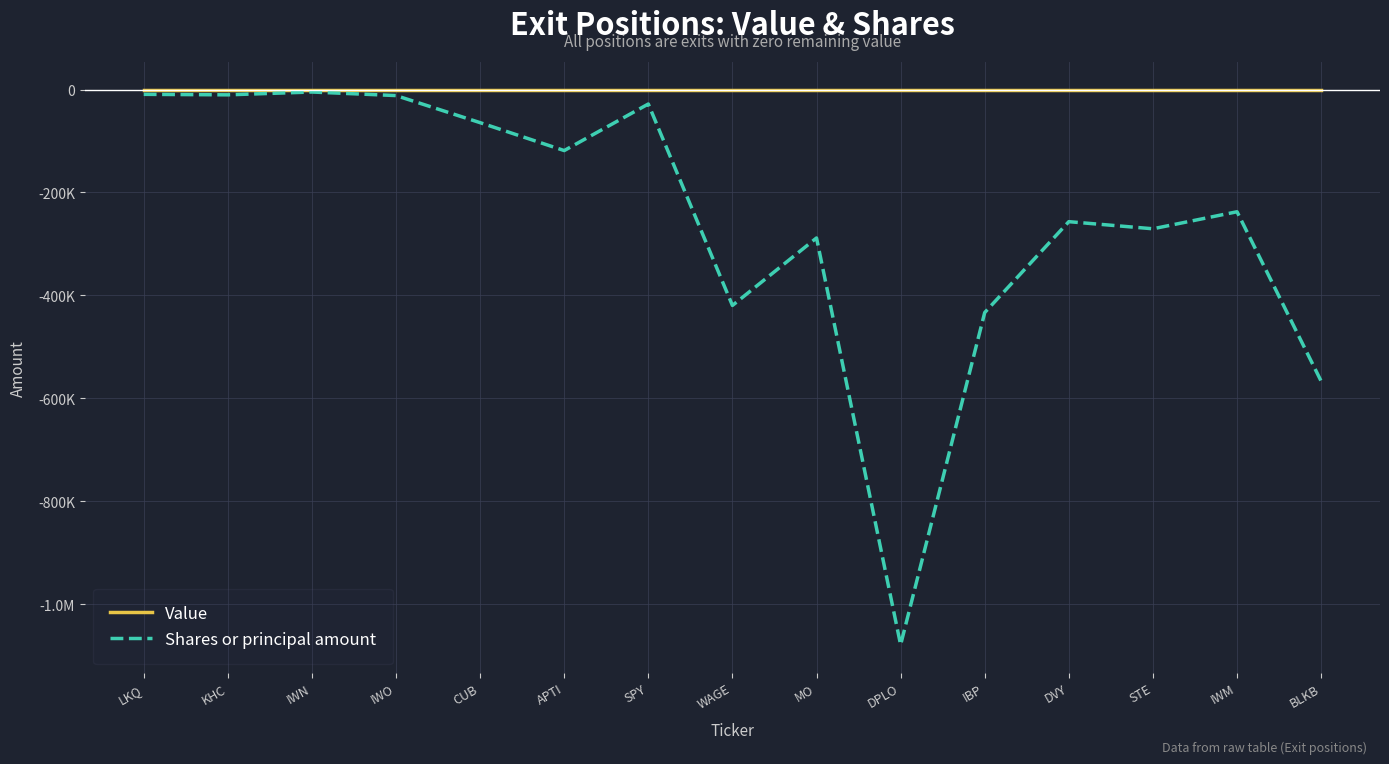

Is this an area chart (filled region under the line)?

No